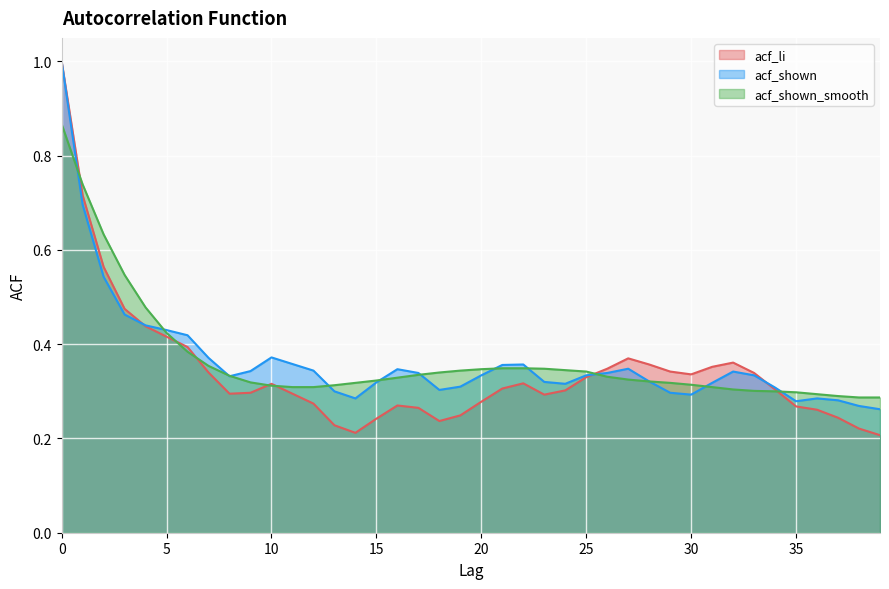

The acf_shown series shows 0.5 at 18. True or false?

False